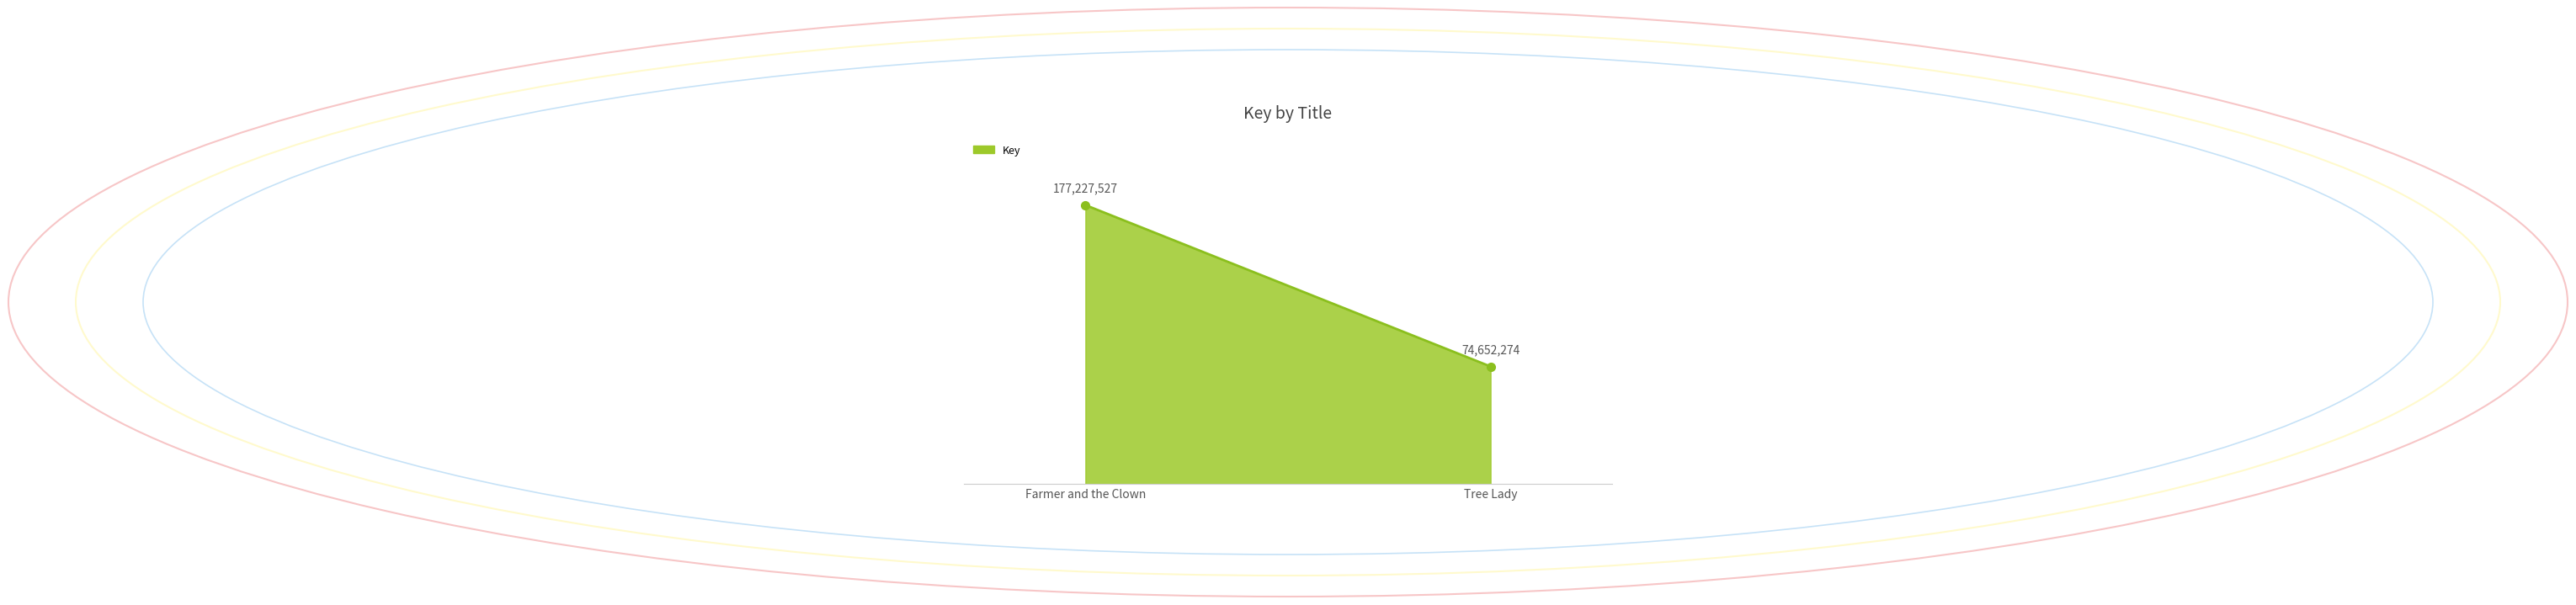

Is it true that the value at Farmer and the Clown is 231471510?

False